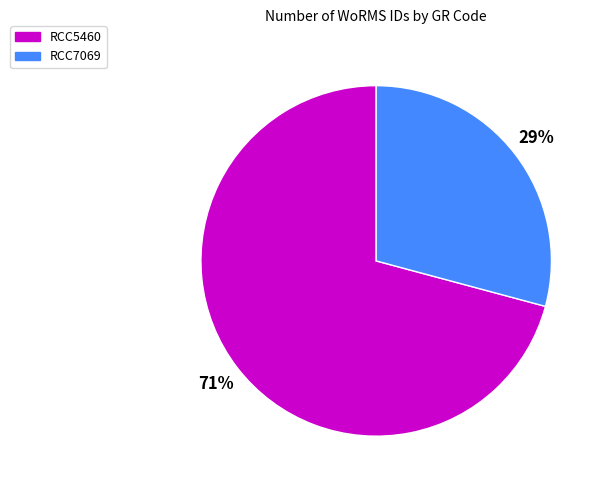

Which slice represents more than half of the pie?

RCC5460